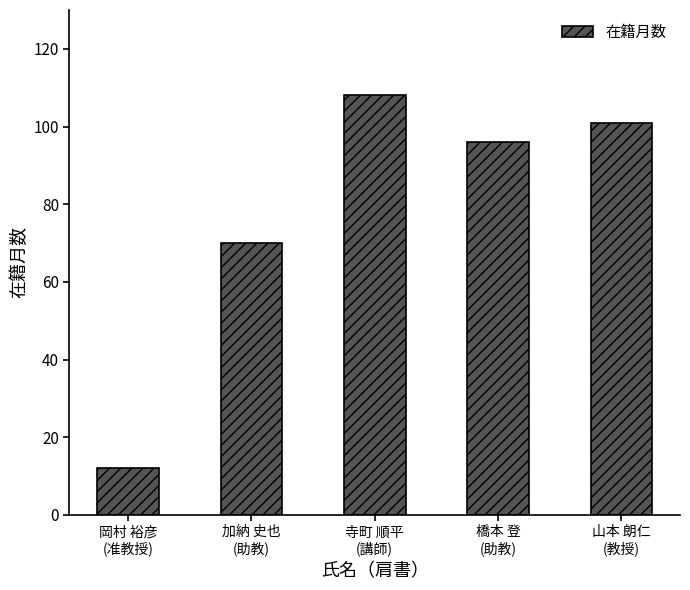

What is the ratio of the value at 加納 史也
(助教) to the value at 寺町 順平
(講師)?

0.6